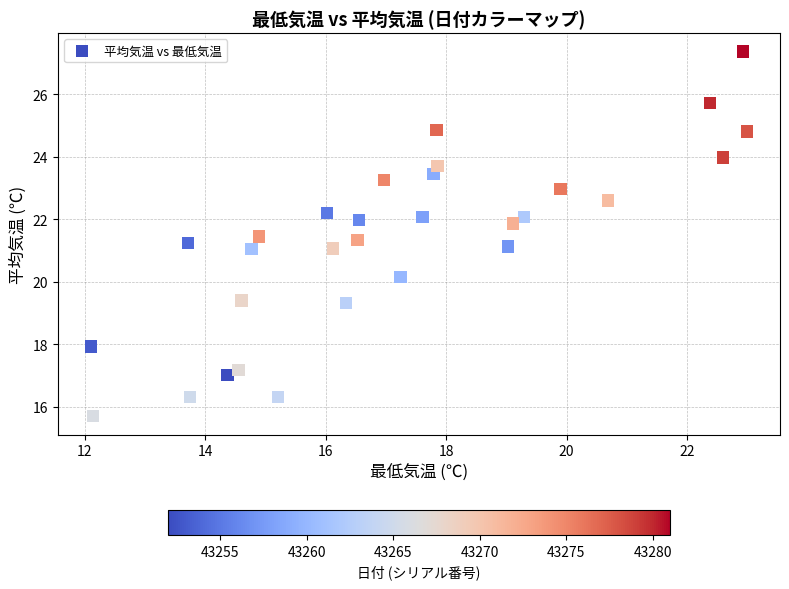

What is the range of Y values (max minus min)?

11.7